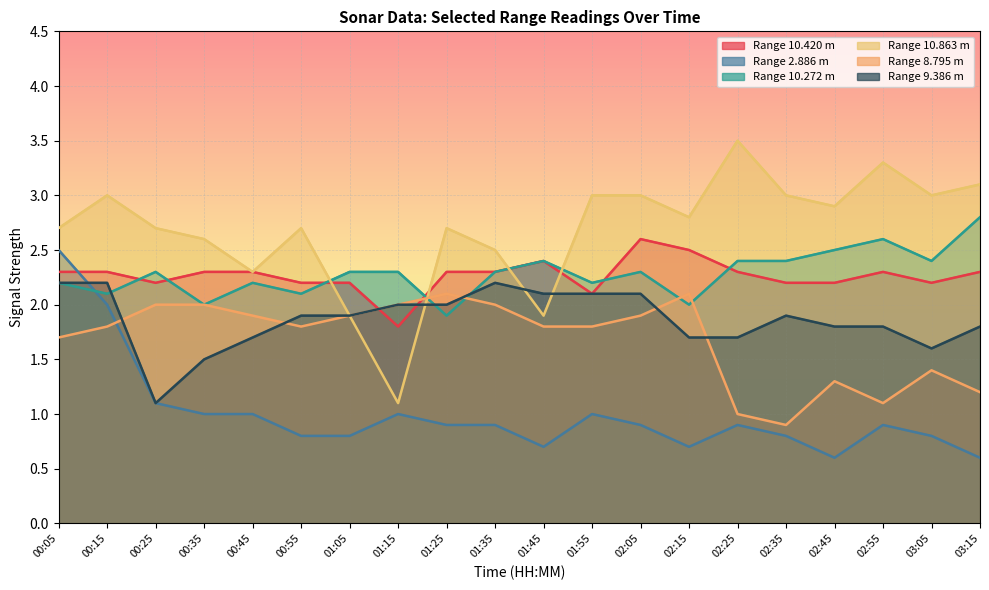

Which series has the largest range (max minus min)?

 10.863